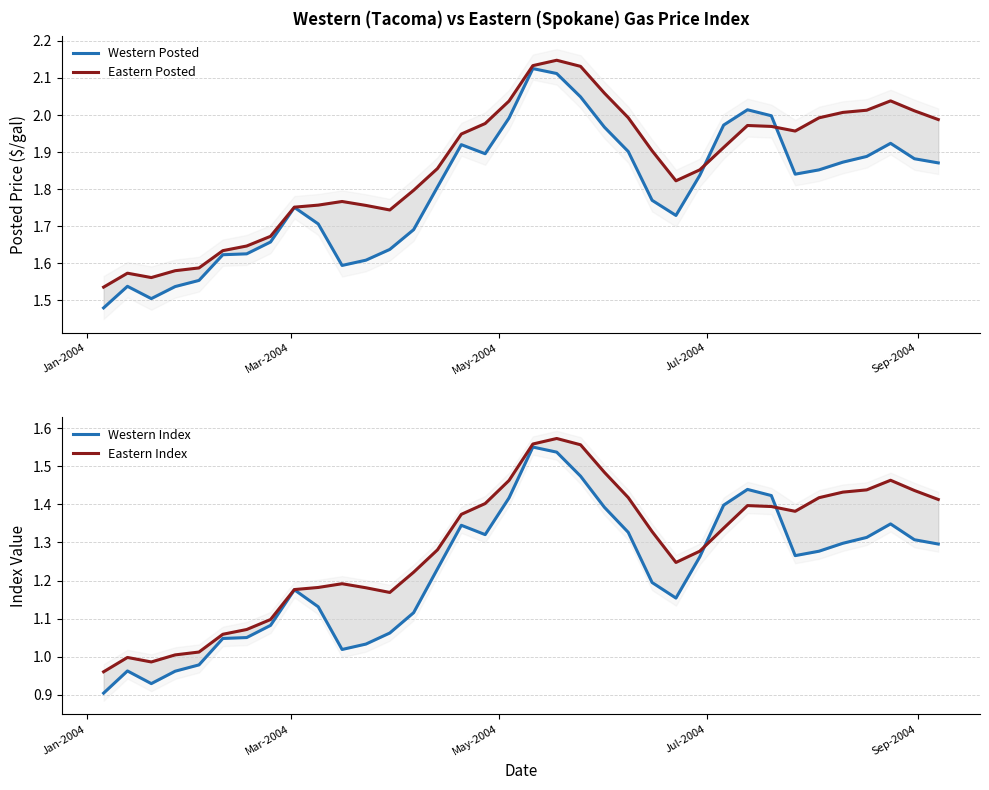

True or false: Eastern Index and Western Posted cross at least once.

False